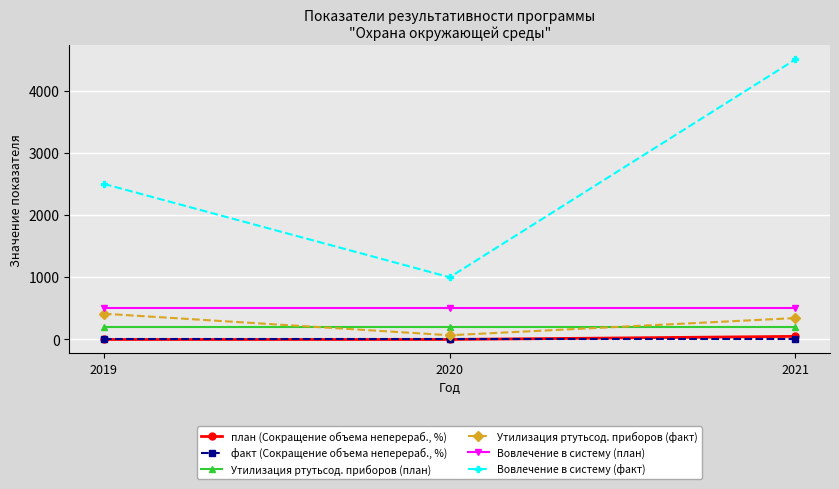

What is the minimum value for Вовлечение в систему (план)?

500